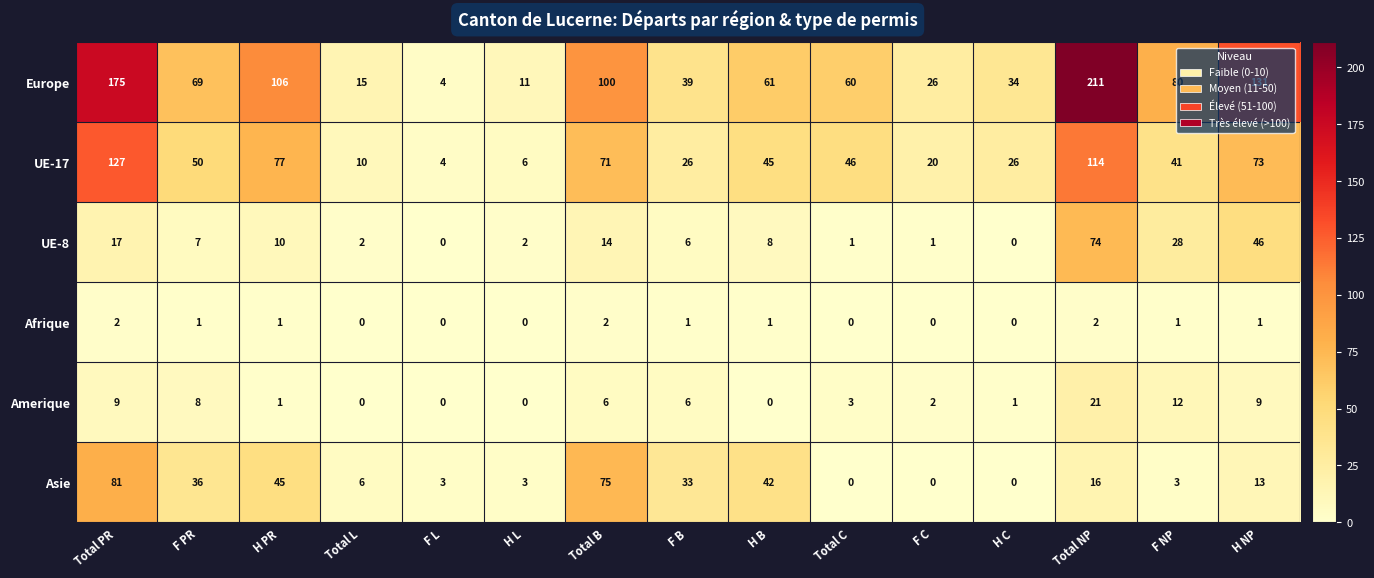

List the series in order of their peak value, lowest first.

Afrique, Amerique, UE-8, Asie, UE-17, Europe